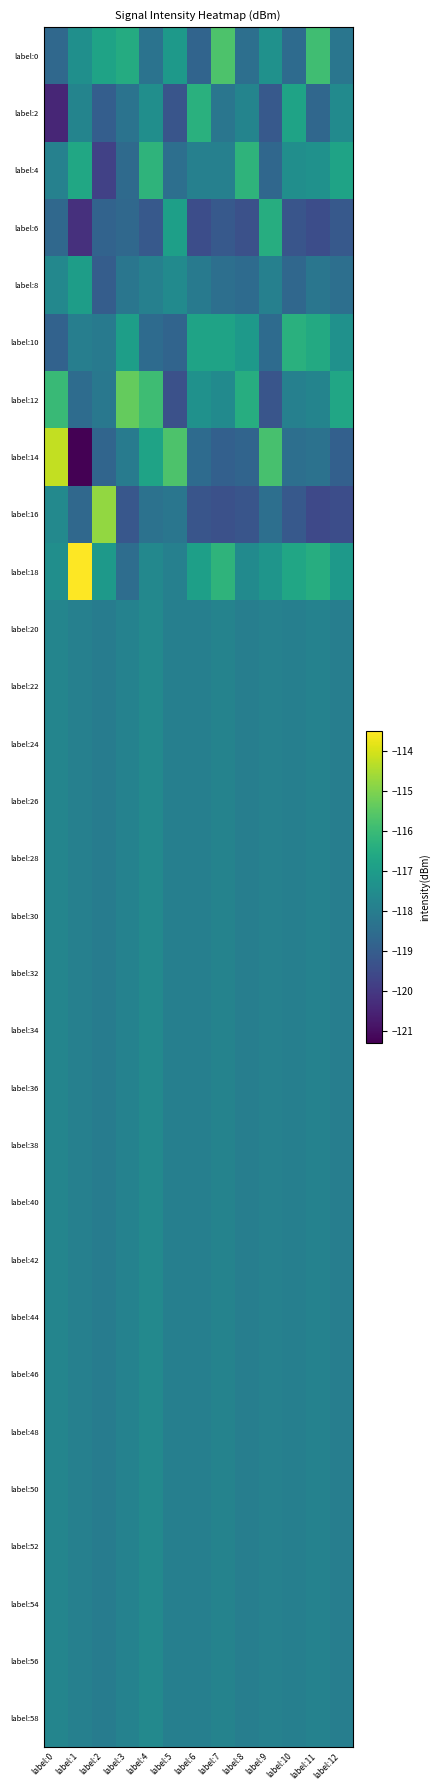

How many data points does each series have?

13